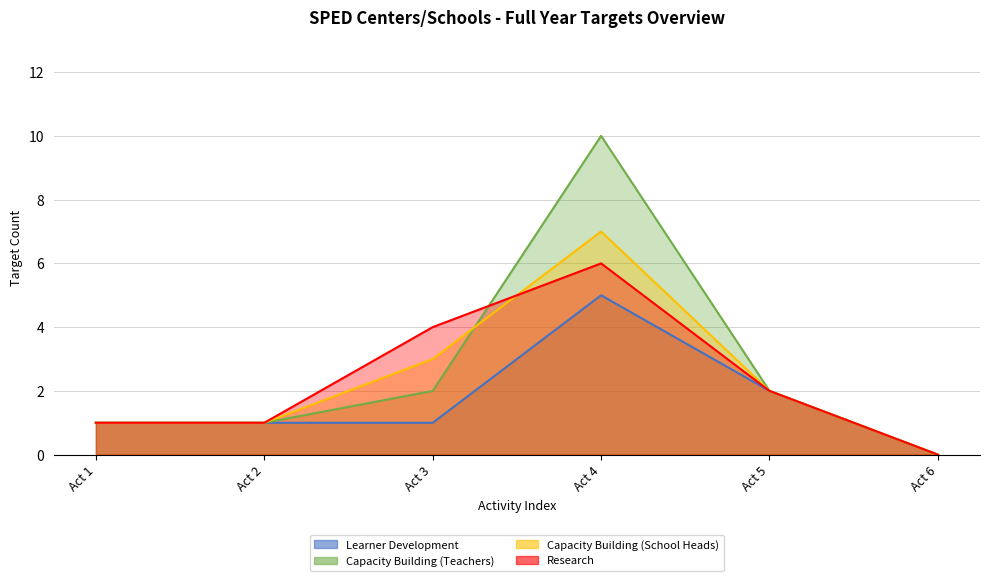

What is the average value of the Research series?

2